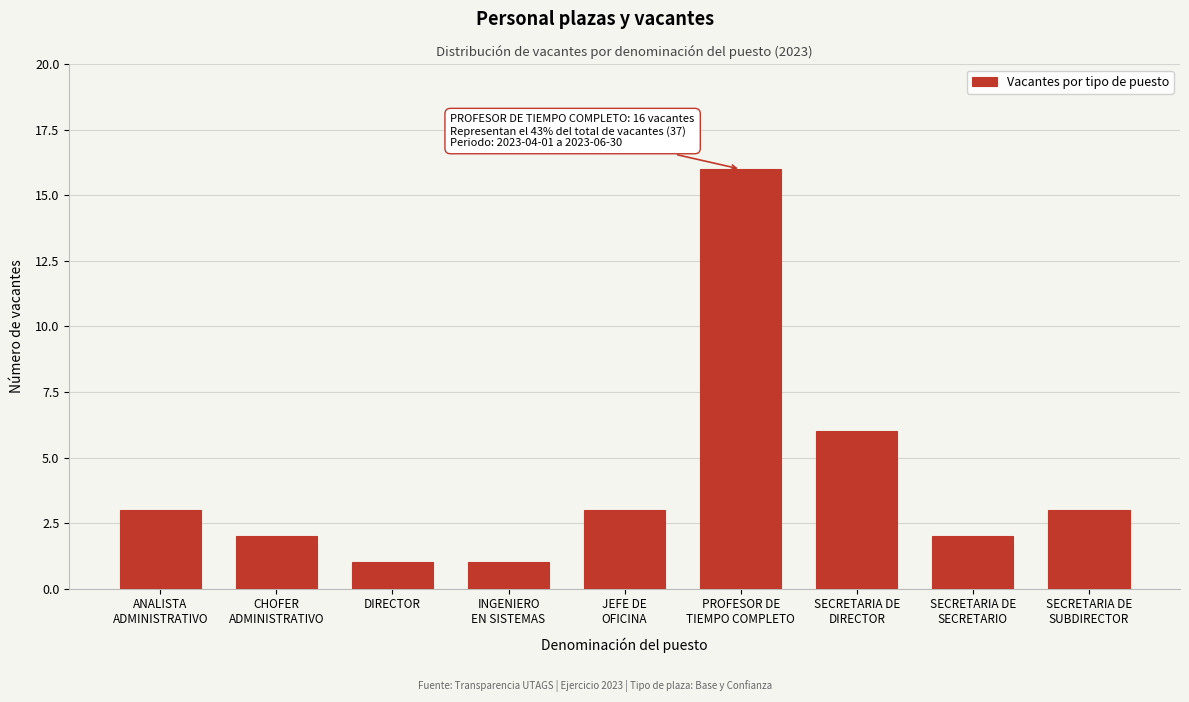

Reading left to right, what are all the values shown in this chart?

3	2	1	1	3	16	6	2	3